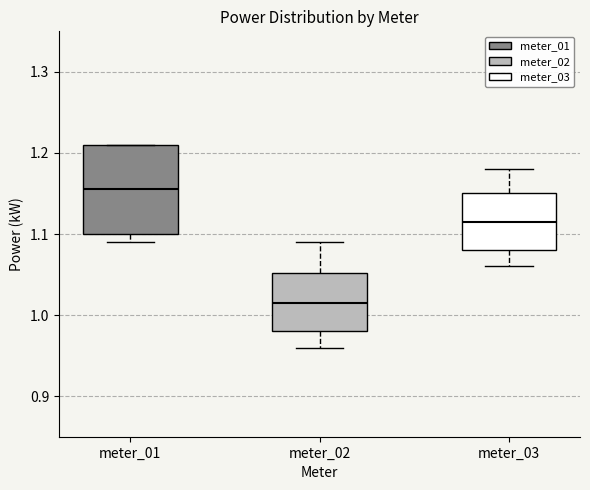

Reading left to right, read every box against the y-axis: the position of its median line, the range the box covers, and the ends of its whiskers. The values are not printed on the chart, so give them approximately, as read against the axis.

meter_01: median 1.16, box 1.10 to 1.21, whiskers 1.09 to 1.21
meter_02: median 1.02, box 0.98 to 1.05, whiskers 0.96 to 1.09
meter_03: median 1.12, box 1.08 to 1.15, whiskers 1.06 to 1.18